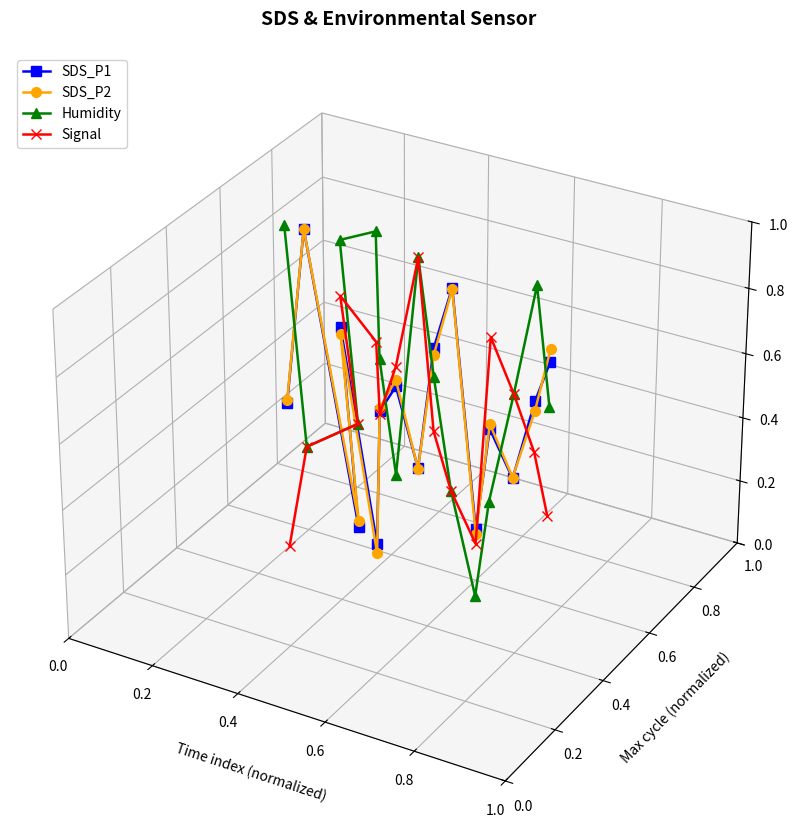

True or false: SDS_P1 has more than 0 points higher than both neighbors.

True